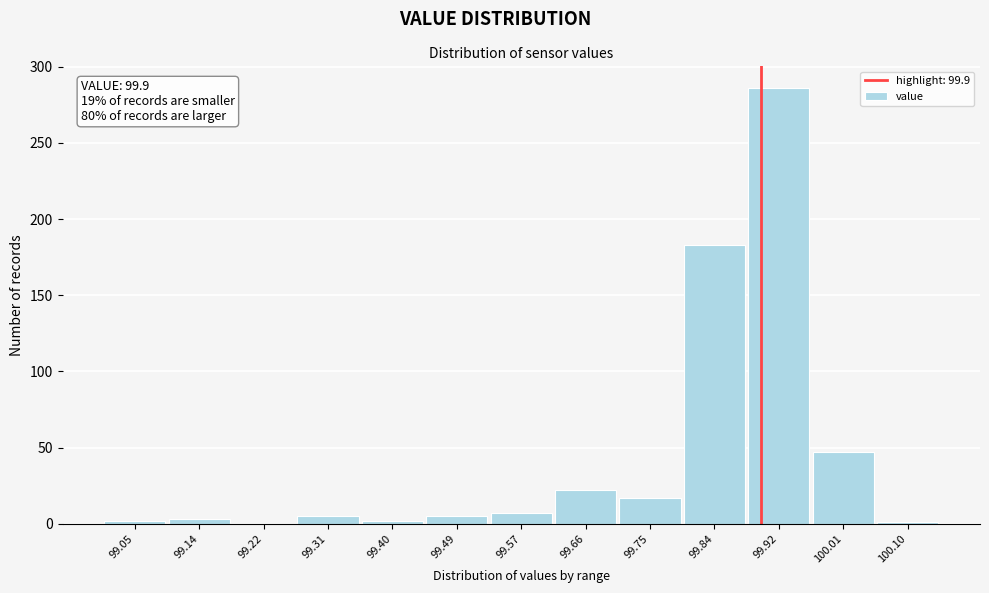

Which range on the x-axis has the tallest bar?

99.88 to 99.97